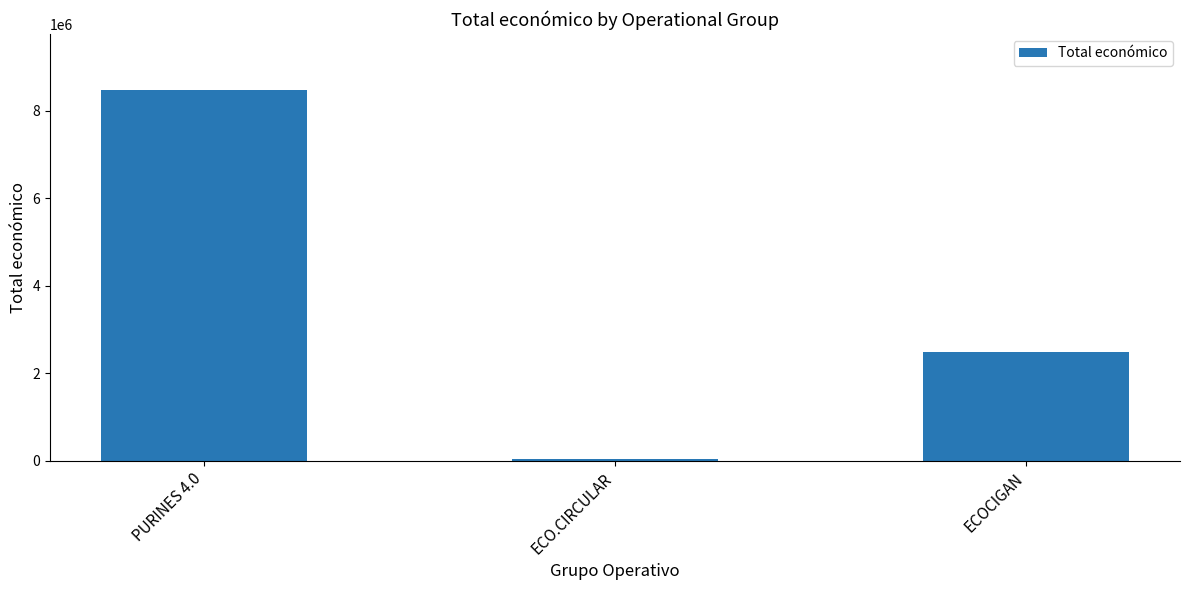

What is the value of the 3rd bar from the left?

2483714